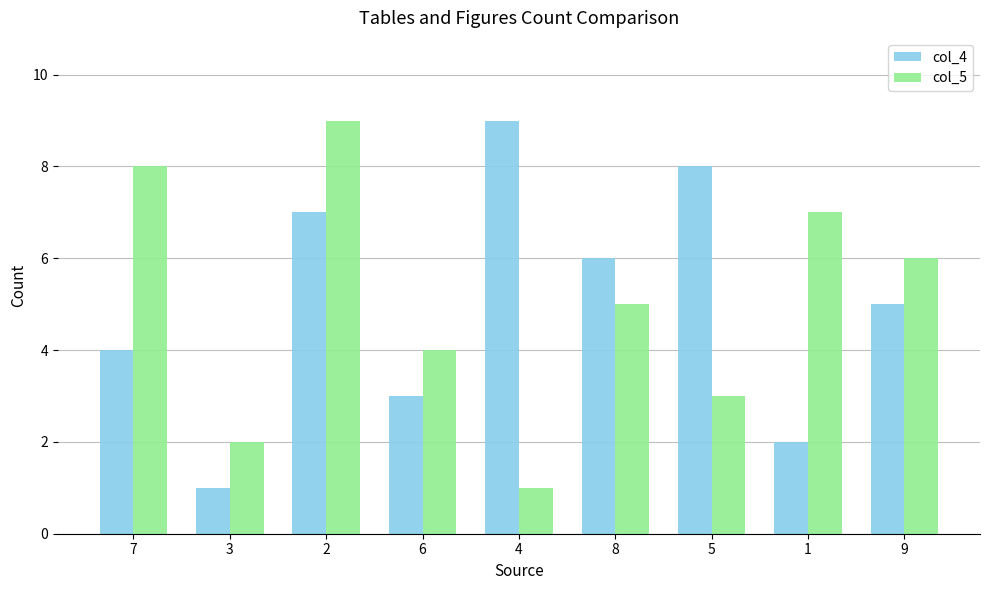

Reading left to right, list all the values displayed in this chart.

col_4: 7=4	3=1	2=7	6=3	4=9	8=6	5=8	1=2	9=5
col_5: 7=8	3=2	2=9	6=4	4=1	8=5	5=3	1=7	9=6